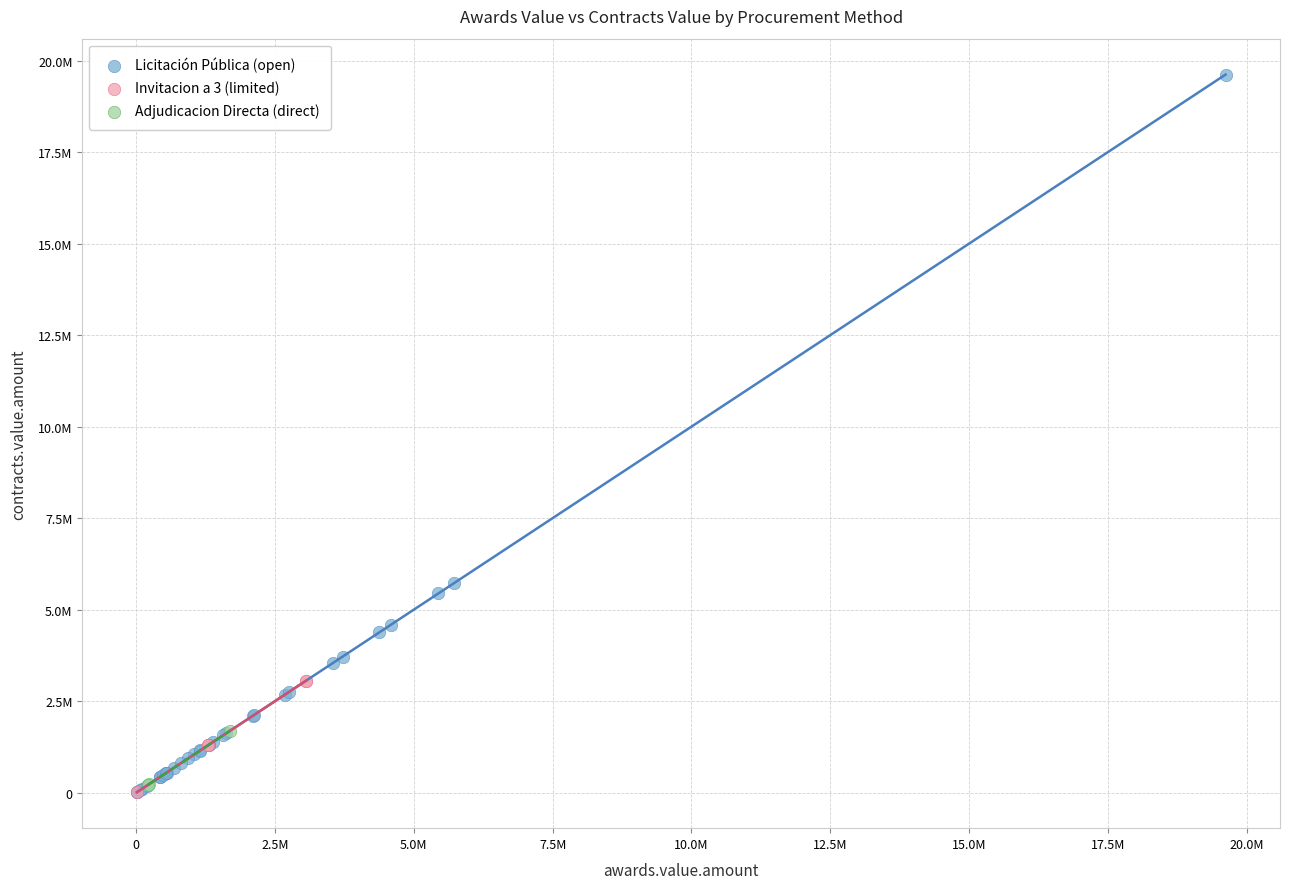

Which series contains the highest Y value?

Licitación Pública (open)